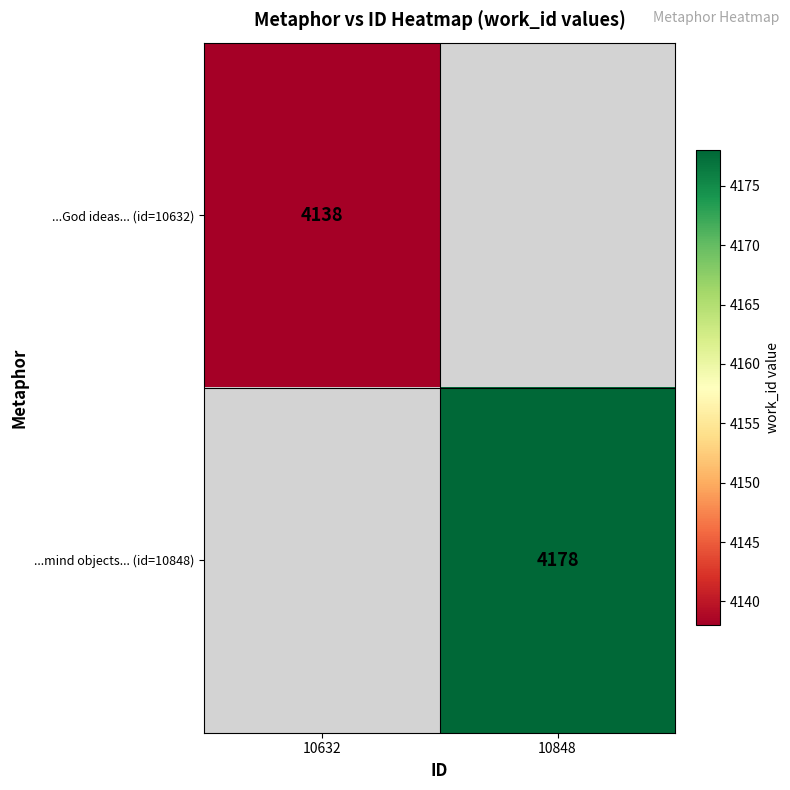

Which category has the lowest value in the ...mind objects... (id=10848) series?

10632